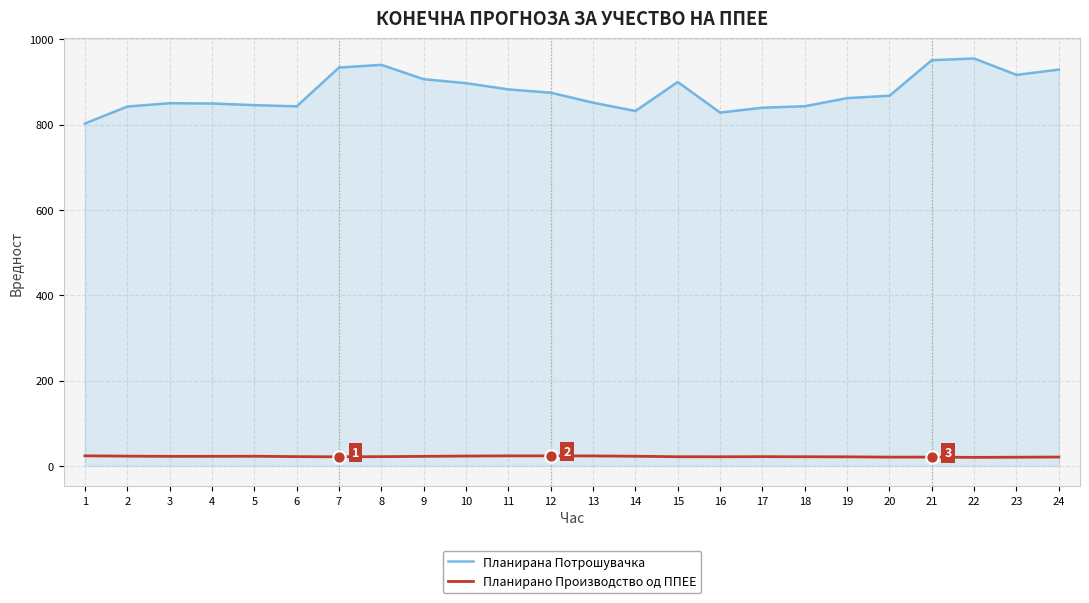

At how many categories does at least one series exceed 608?

24